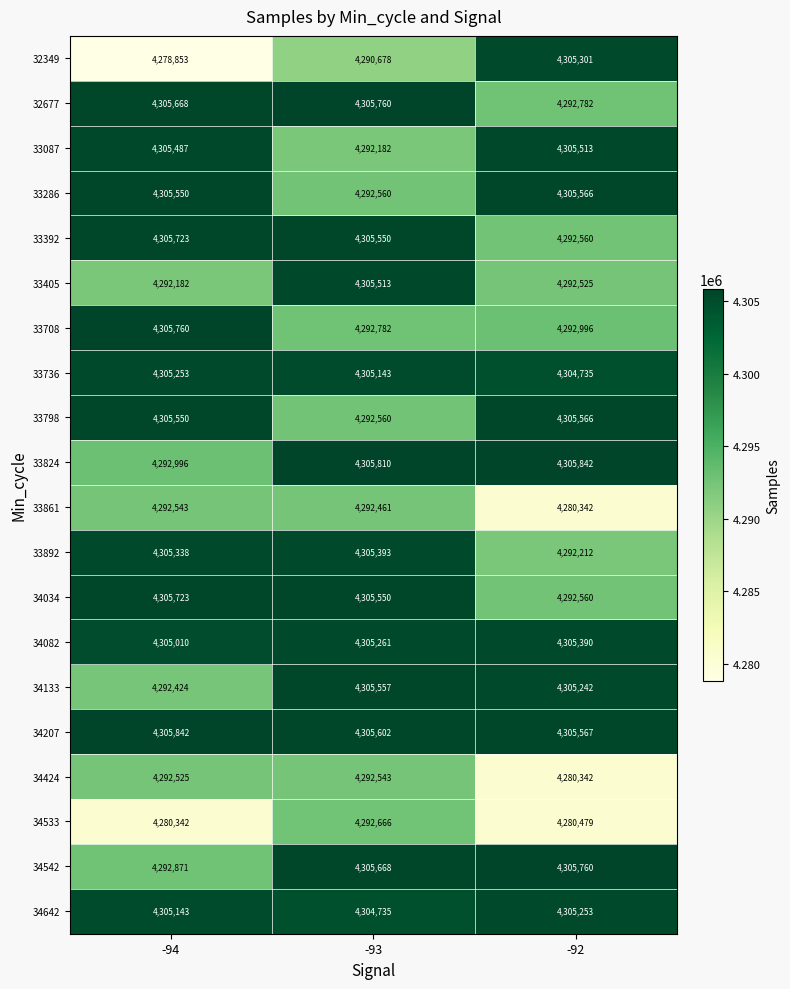

Between -94 and -92, which series saw the biggest shift?

32349